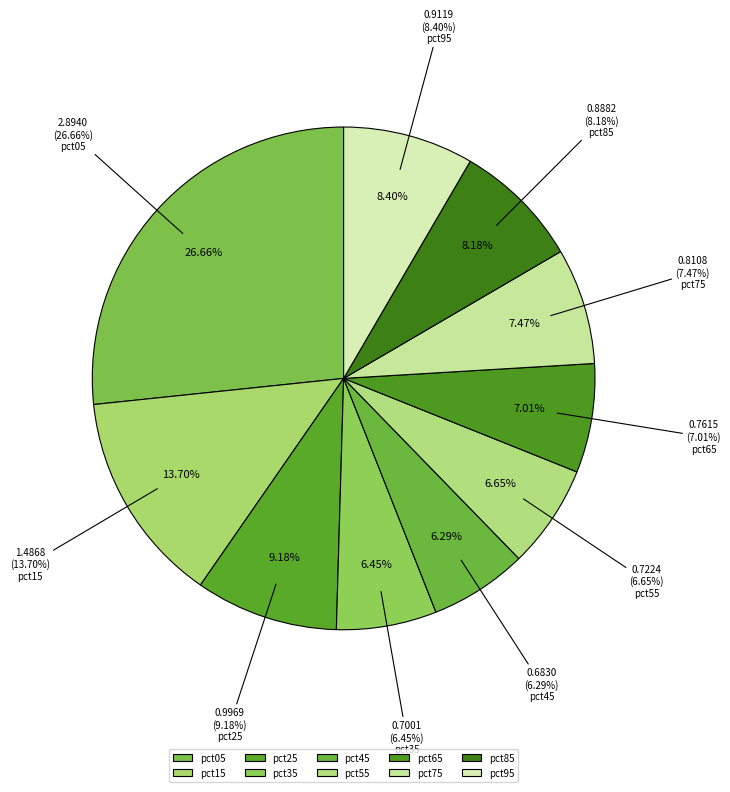

The pct35 slice represents 15% of the pie. True or false?

False